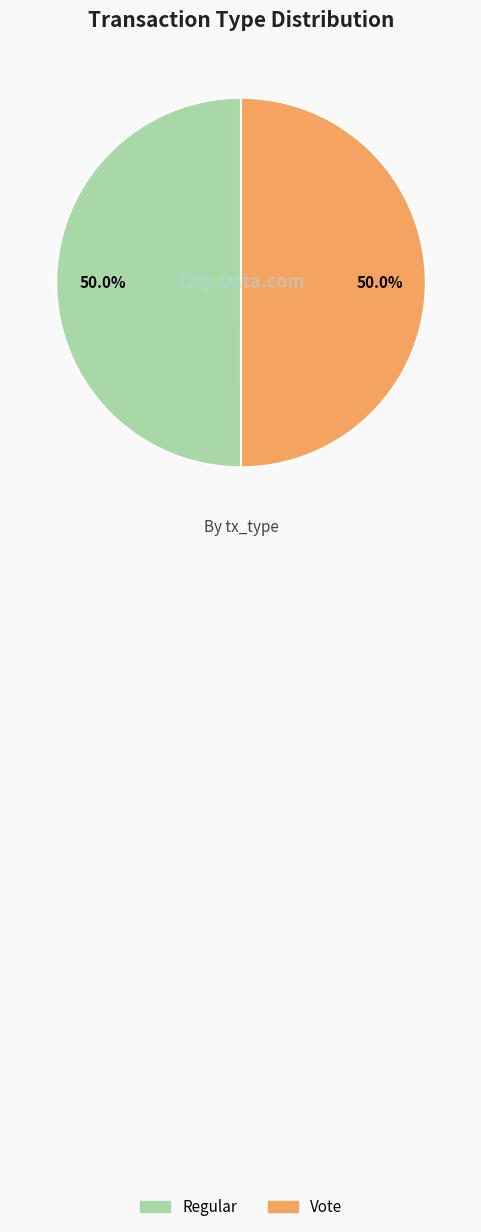

Count the number of slices in the pie.

2